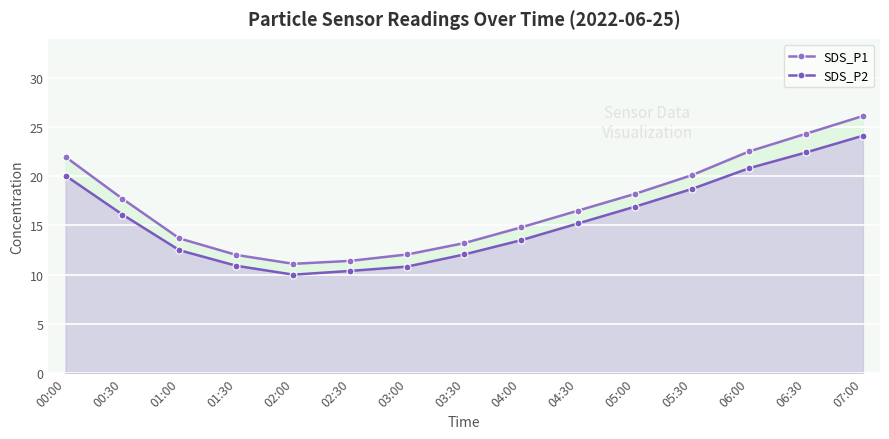

True or false: SDS_P1 and SDS_P2 intersect in this chart.

False